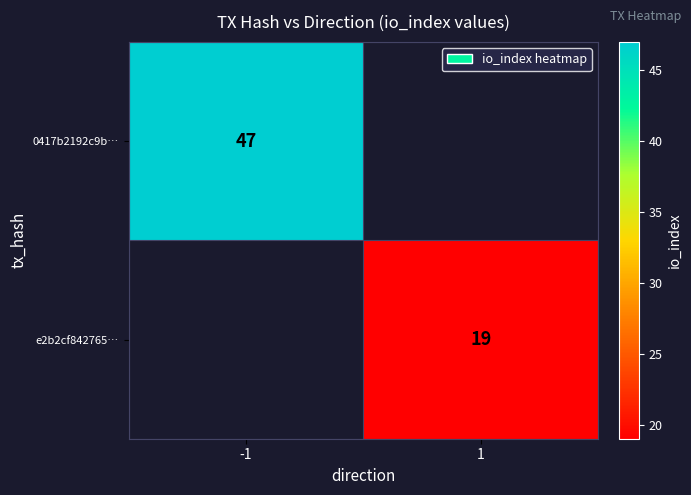

At how many categories does at least one series exceed 25?

1